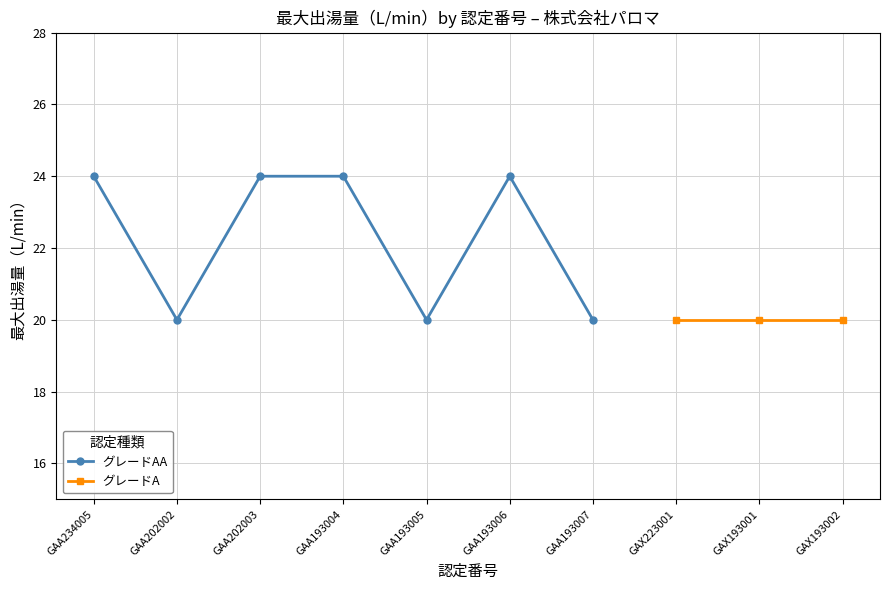

Is it true that the value at GAA202002 is 26?

False